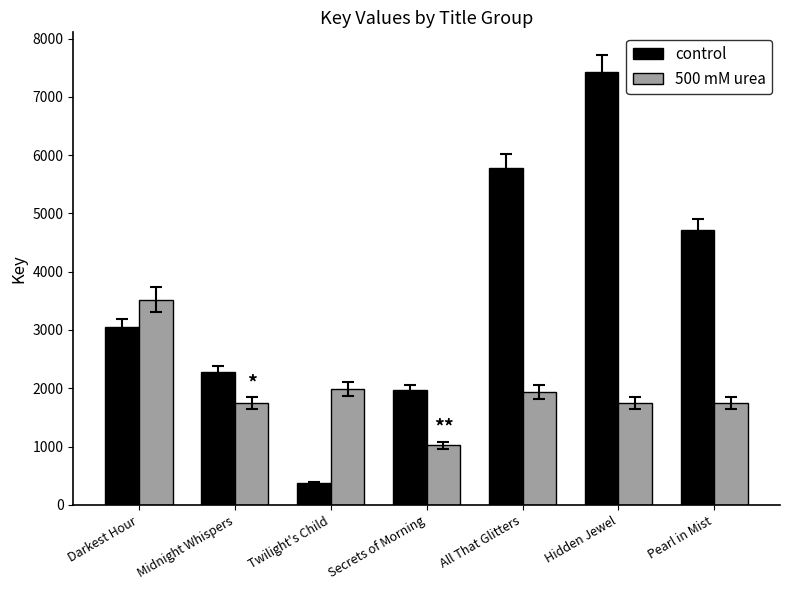

What are all the series names shown in the legend?

control, 500 mM urea